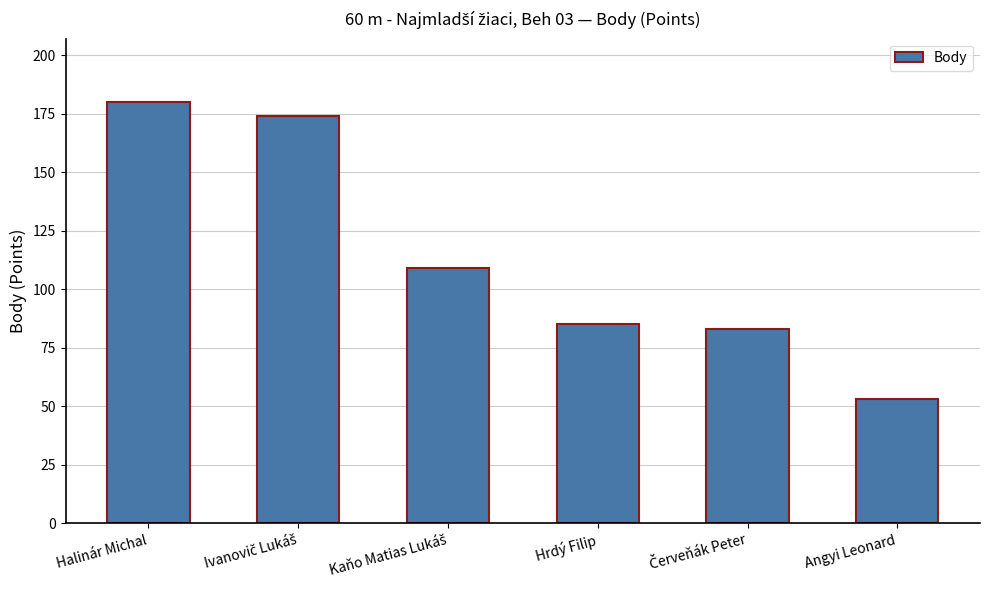

What is the maximum value shown in the chart?

180